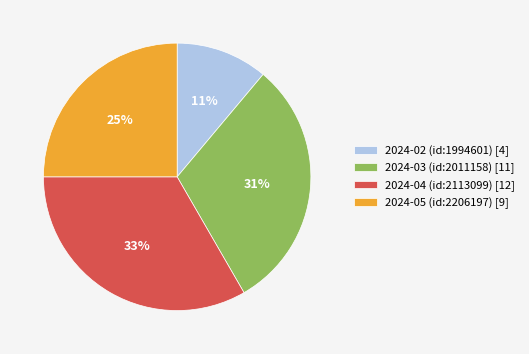

Does 2024-04 (id:2113099) represent more than half of the total?

No